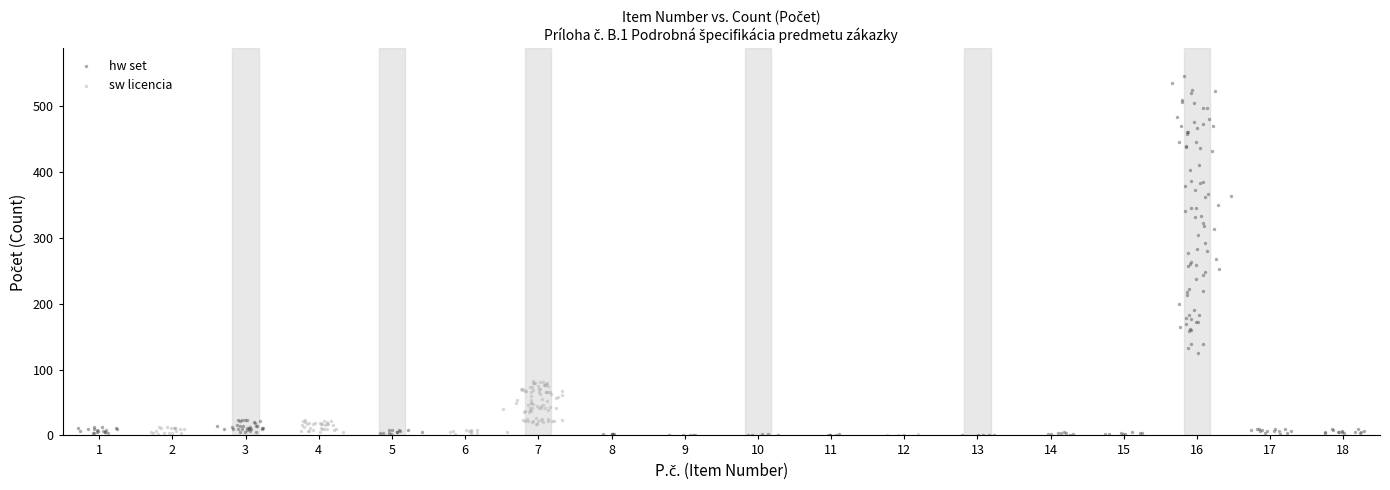

Which series reaches the maximum Y coordinate?

hw set